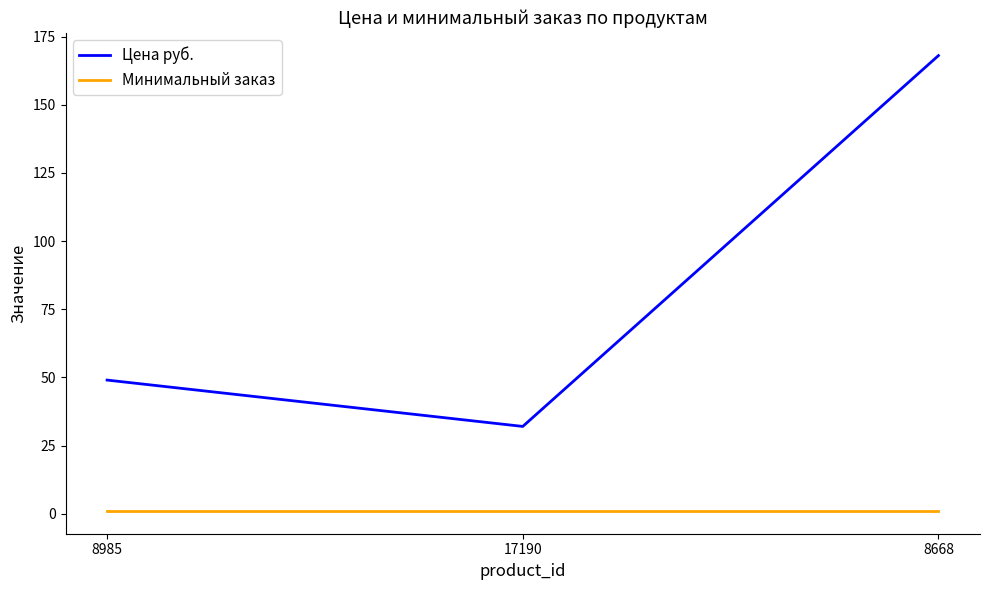

What is the total value across all series at 8985?

50